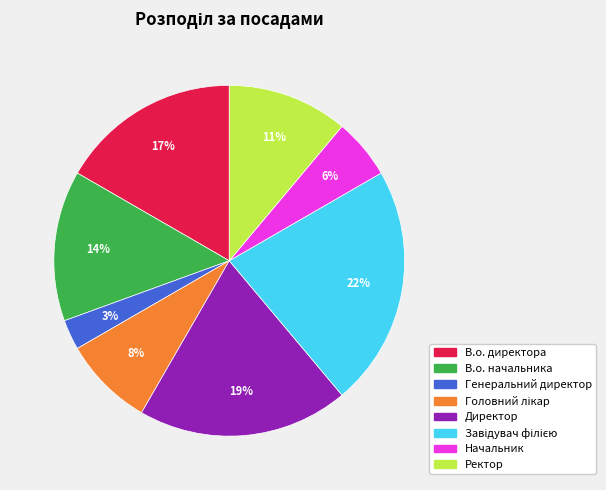

Do В.о. начальника and В.о. директора together represent more than half of the pie?

No